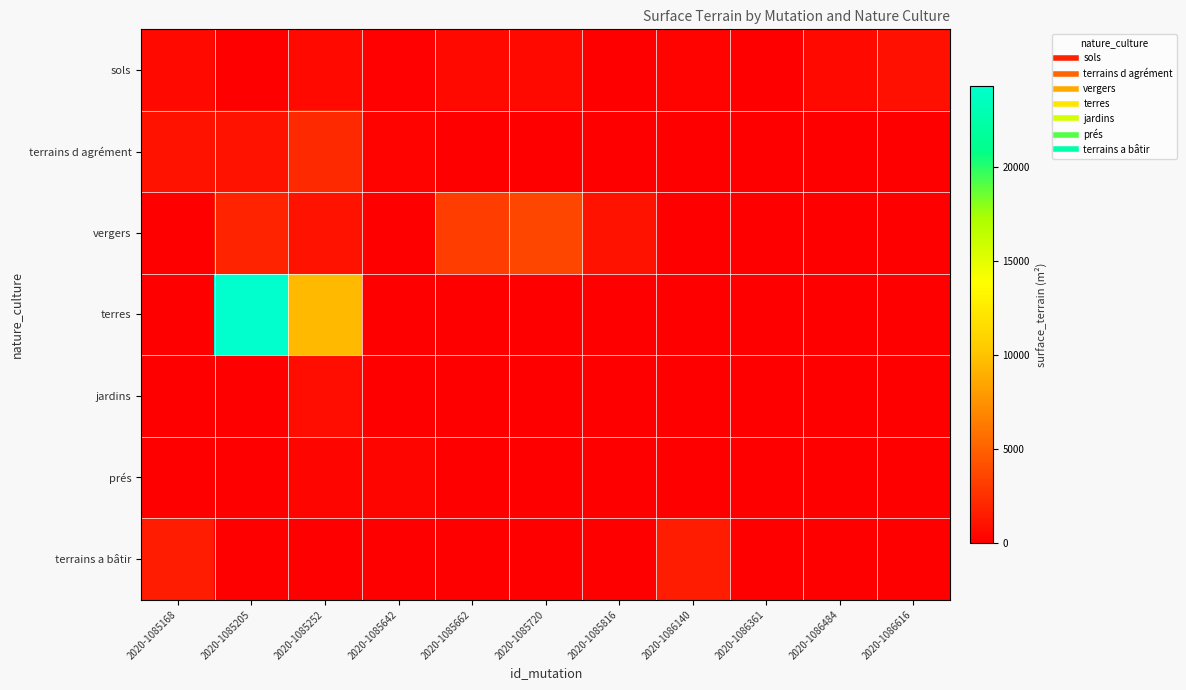

Reading right to left, what are all the values shown in this chart?

sols: 2020-1086616=862	2020-1086484=500	2020-1086361=80	2020-1086140=200	2020-1085816=72	2020-1085720=500	2020-1085662=500	2020-1085642=176	2020-1085252=500	2020-1085205=92	2020-1085168=500
terrains d agrément: 2020-1086616=0	2020-1086484=0	2020-1086361=0	2020-1086140=0	2020-1085816=0	2020-1085720=0	2020-1085662=0	2020-1085642=209	2020-1085252=2146	2020-1085205=1000	2020-1085168=1000
vergers: 2020-1086616=0	2020-1086484=0	2020-1086361=0	2020-1086140=0	2020-1085816=1035	2020-1085720=3619	2020-1085662=3216	2020-1085642=0	2020-1085252=1003	2020-1085205=1834	2020-1085168=0
terres: 2020-1086616=0	2020-1086484=0	2020-1086361=0	2020-1086140=0	2020-1085816=0	2020-1085720=0	2020-1085662=0	2020-1085642=0	2020-1085252=9500	2020-1085205=24320	2020-1085168=0
jardins: 2020-1086616=0	2020-1086484=0	2020-1086361=0	2020-1086140=0	2020-1085816=0	2020-1085720=0	2020-1085662=0	2020-1085642=0	2020-1085252=744	2020-1085205=0	2020-1085168=0
prés: 2020-1086616=0	2020-1086484=0	2020-1086361=0	2020-1086140=0	2020-1085816=0	2020-1085720=0	2020-1085662=0	2020-1085642=300	2020-1085252=358	2020-1085205=0	2020-1085168=0
terrains a bâtir: 2020-1086616=0	2020-1086484=0	2020-1086361=0	2020-1086140=1500	2020-1085816=0	2020-1085720=0	2020-1085662=0	2020-1085642=0	2020-1085252=0	2020-1085205=0	2020-1085168=1500